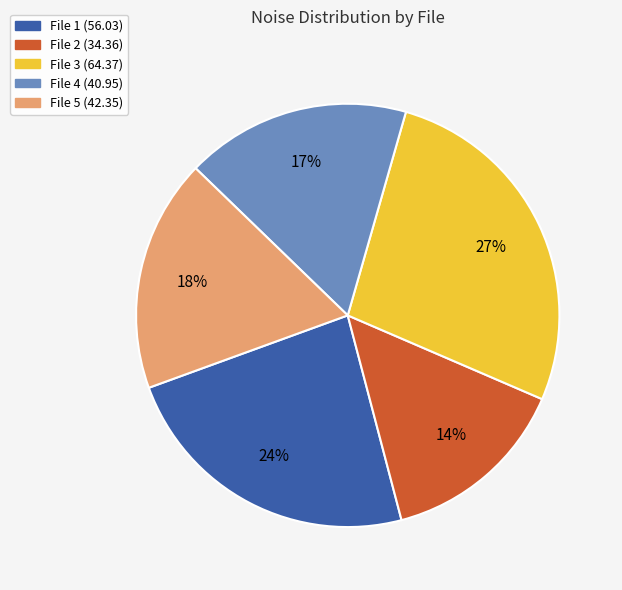

Does any single category account for the majority?

No